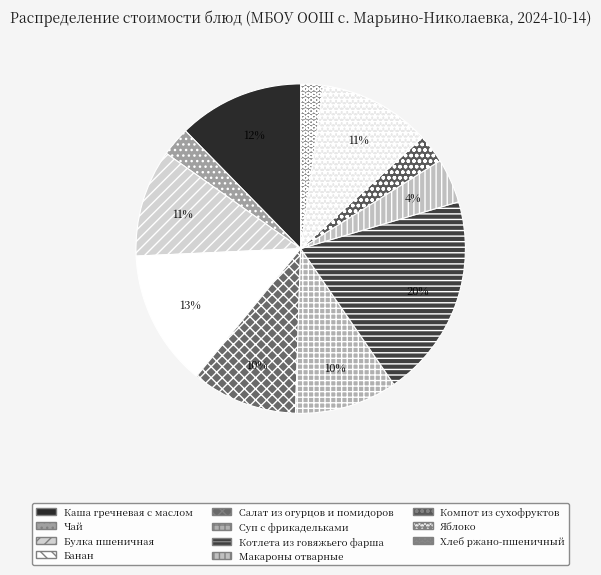

What is the change in value from Каша гречневая с маслом to Котлета из говяжьего фарша?

+10.1